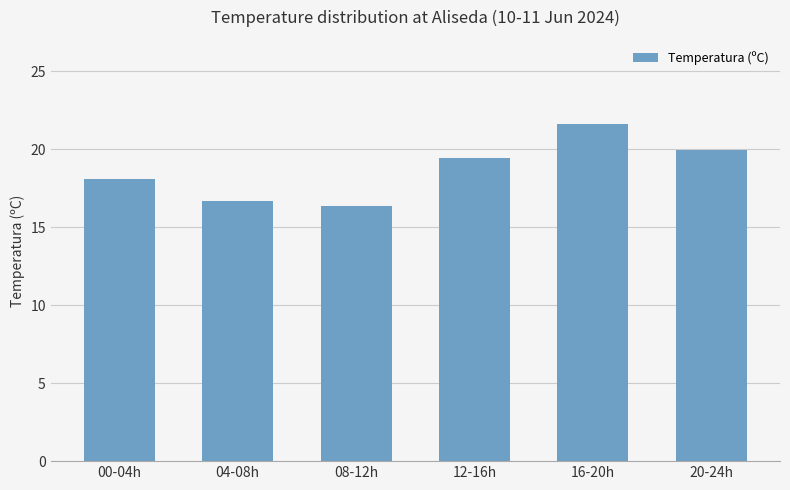

What position from the left is 16-20h?

5